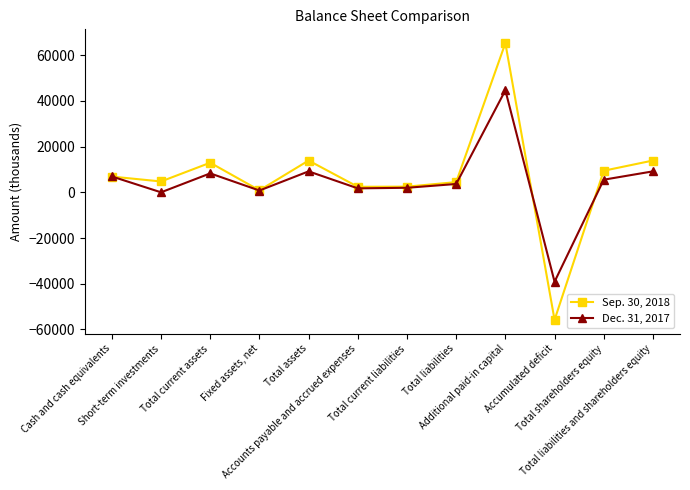

At which category does Dec. 31, 2017 reach its first local peak?

Total current assets